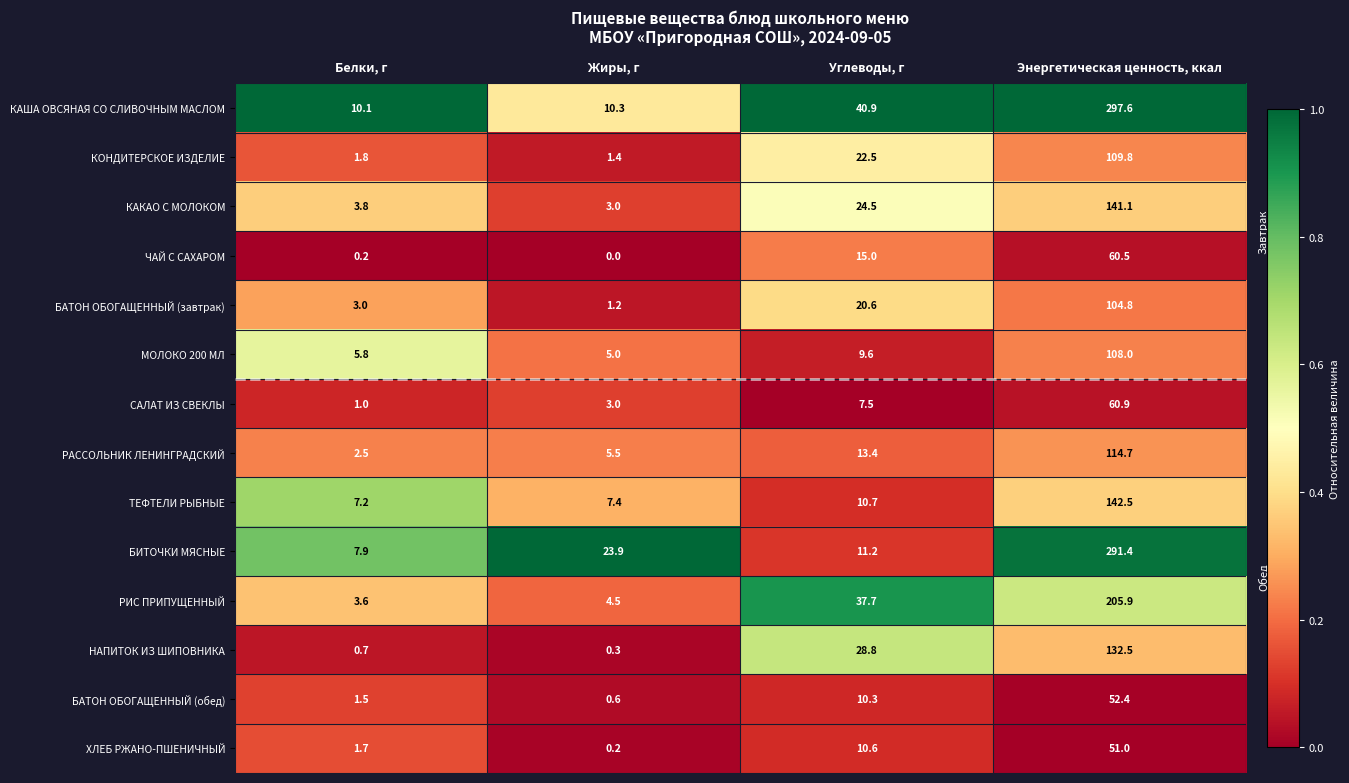

Which category has the highest value across all series?

Энергетическая ценность, ккал